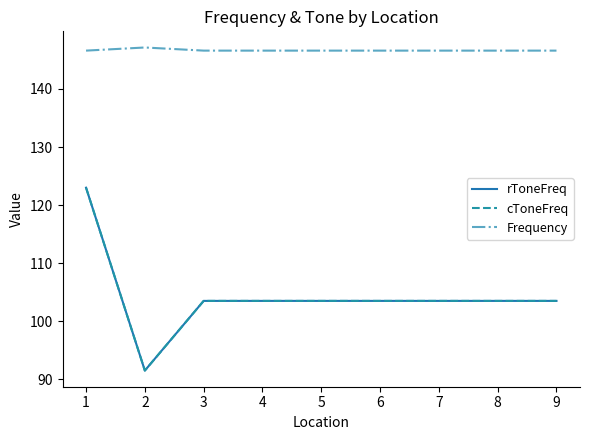

Is this an area chart (filled region under the line)?

No